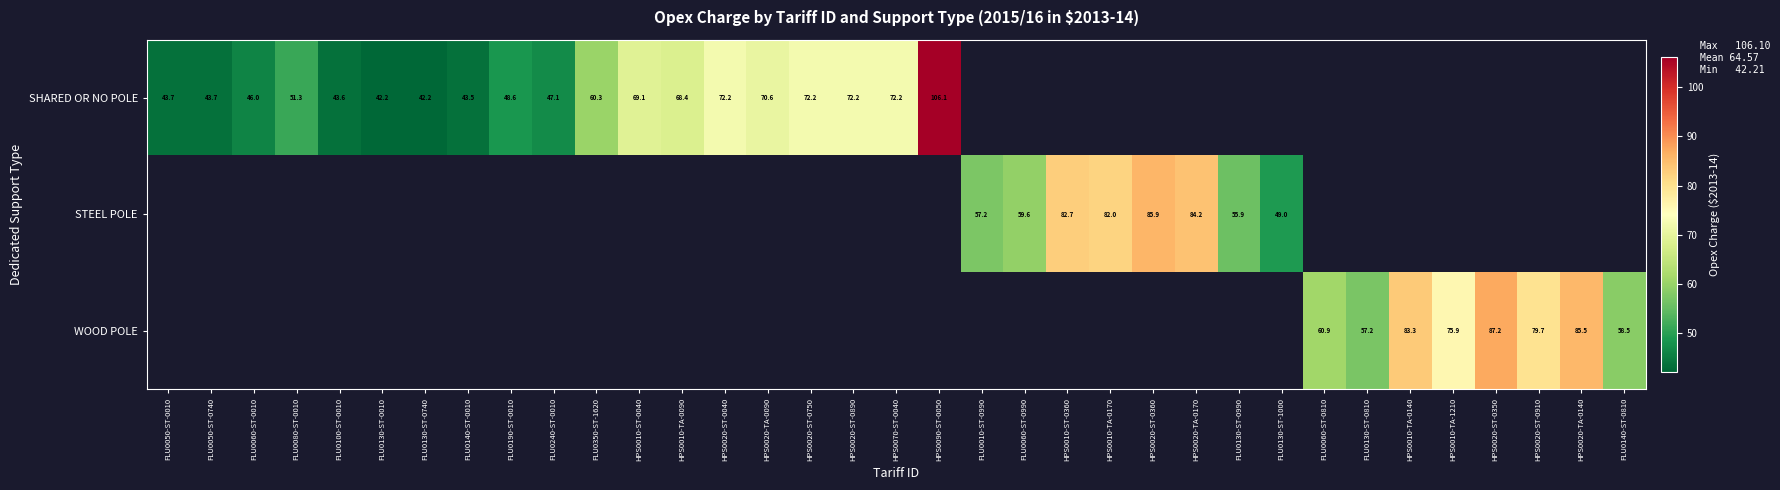

Is the value of STEEL POLE at FLU0060-ST-0990 greater than the value of SHARED OR NO POLE at FLU0350-ST-1620?

No